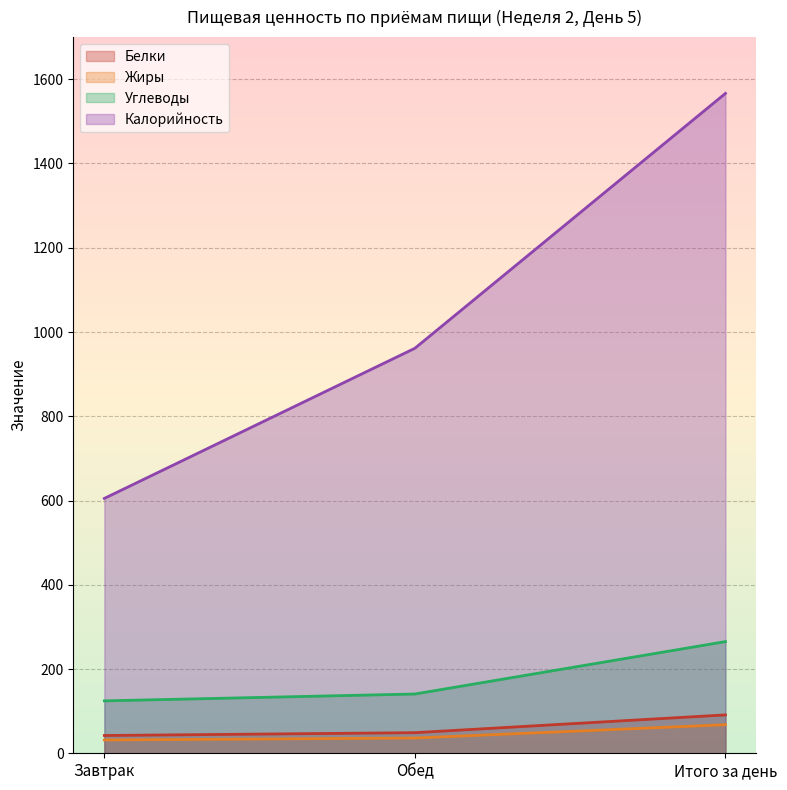

What is the total value across all series at Обед?

1187.2